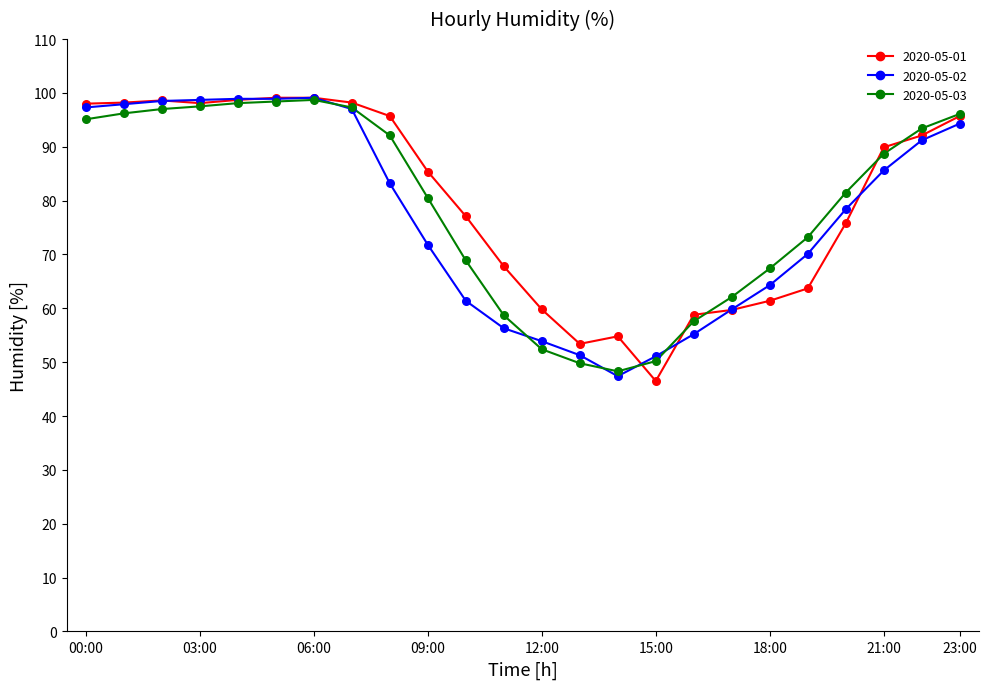

At how many categories does at least one series exceed 57?

21